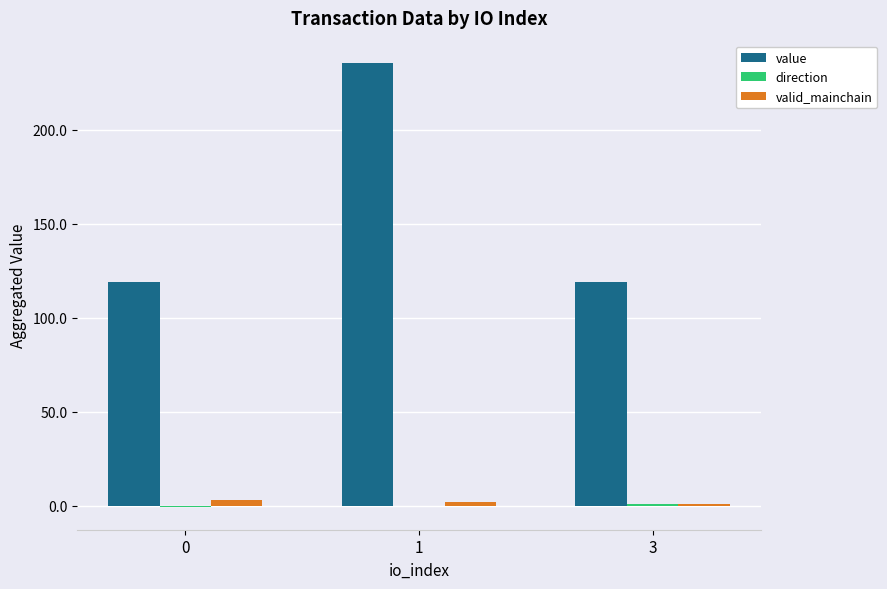

At which category does the chart reach its peak across all series?

1